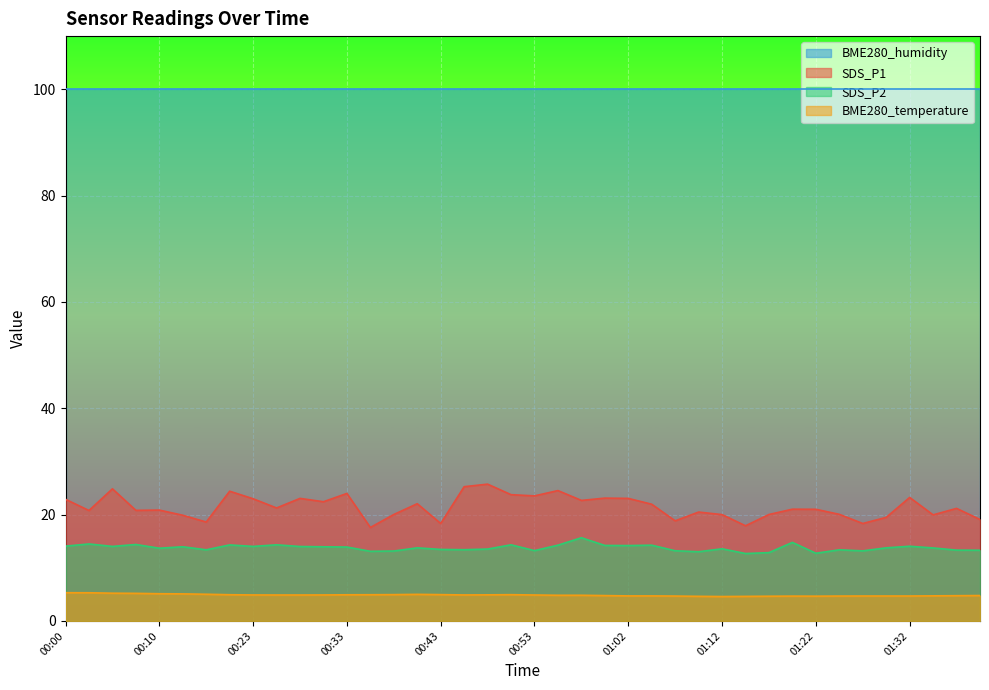

What is the greatest value displayed?

100.0